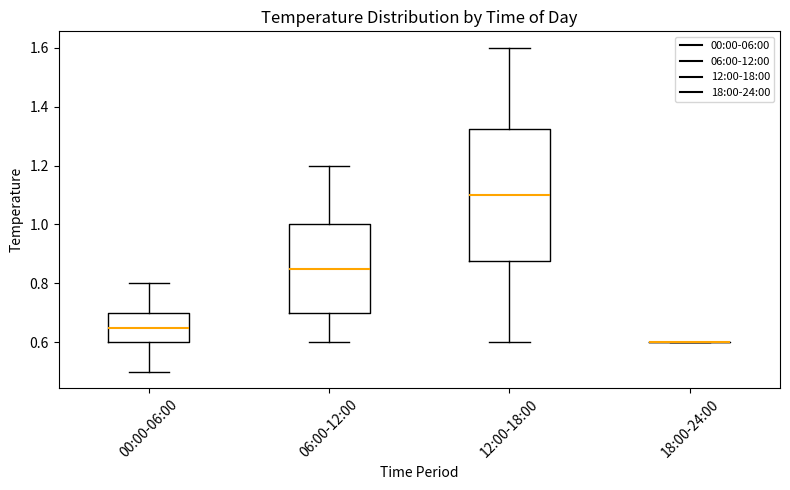

Where does the lower whisker of the box for 12:00-18:00 end on the y-axis? The values are not printed on the chart, so give them approximately, as read against the axis.

0.60